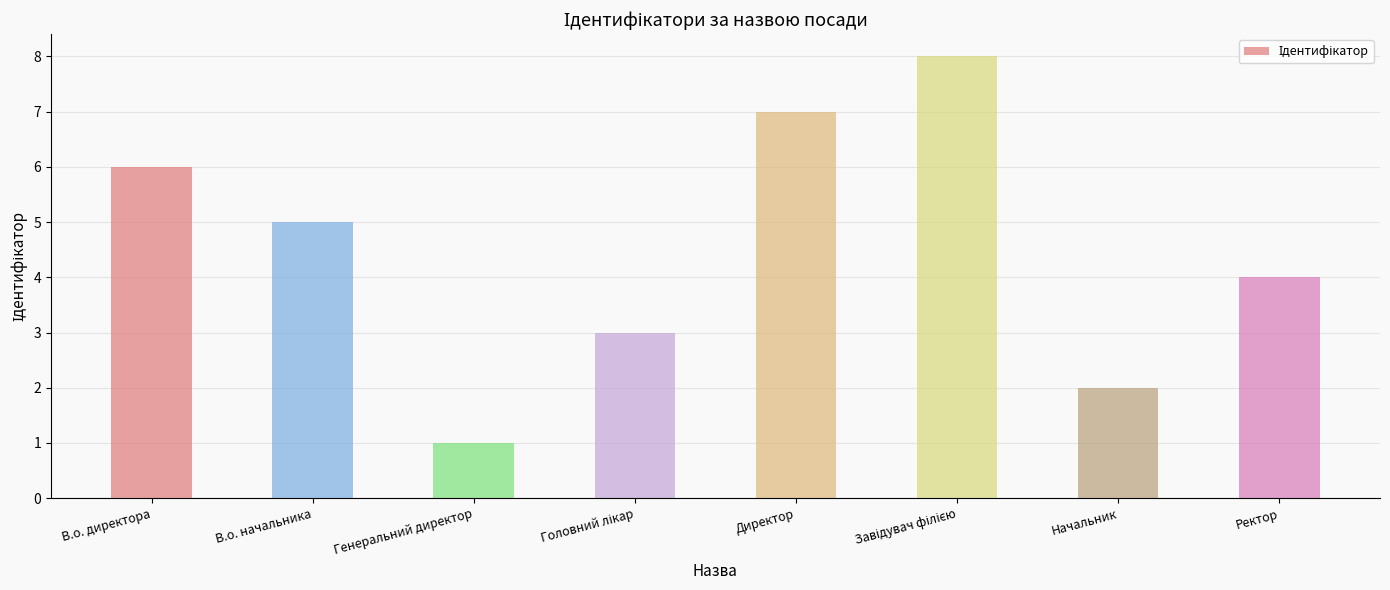

What is the sum of the values at Директор and Начальник?

9